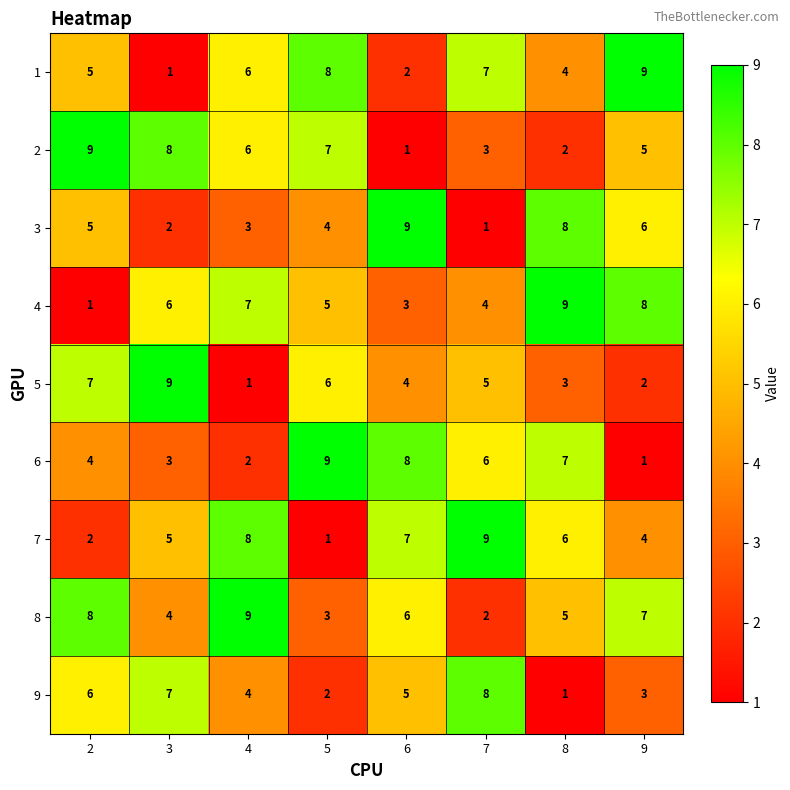

Where does the 6 series first go above 6?

5